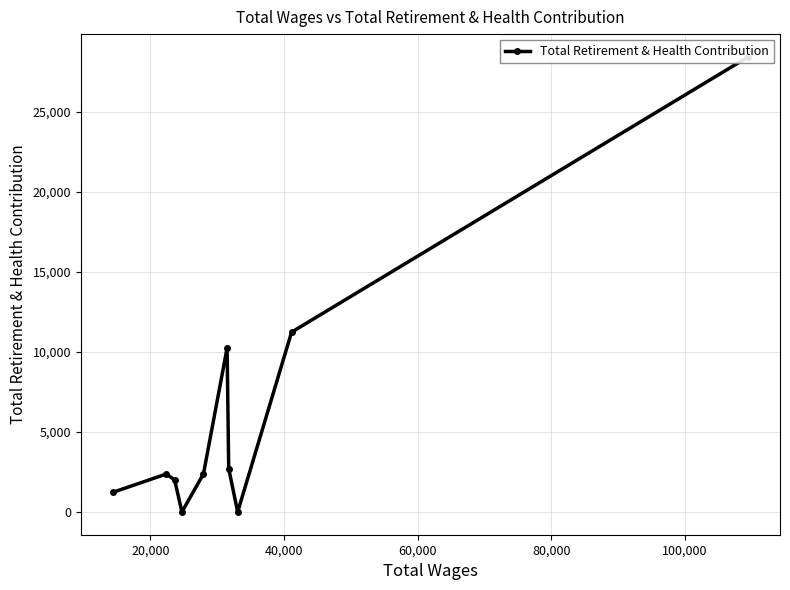

What is the difference between the maximum and minimum values?

28448